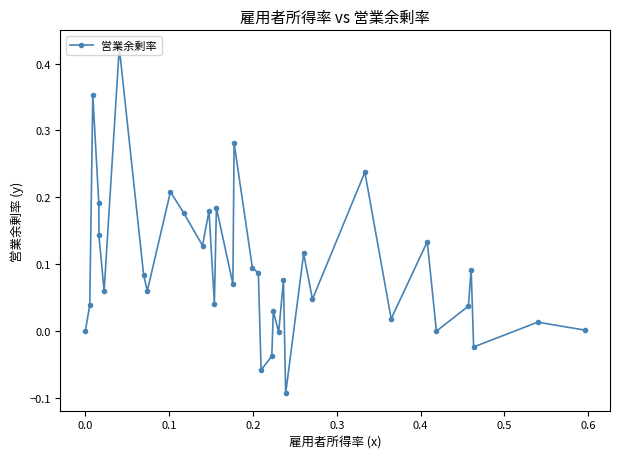

What is the difference between the maximum and minimum values?

0.5